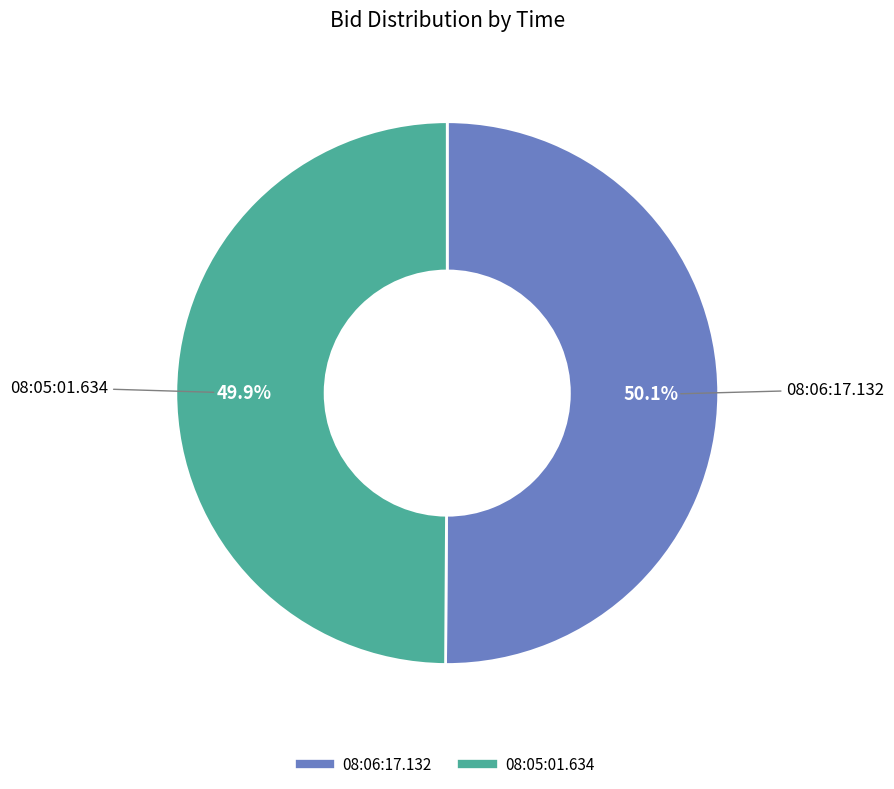

What is the ratio of the value at 08:06:17.132 to the value at 08:05:01.634?

1.0